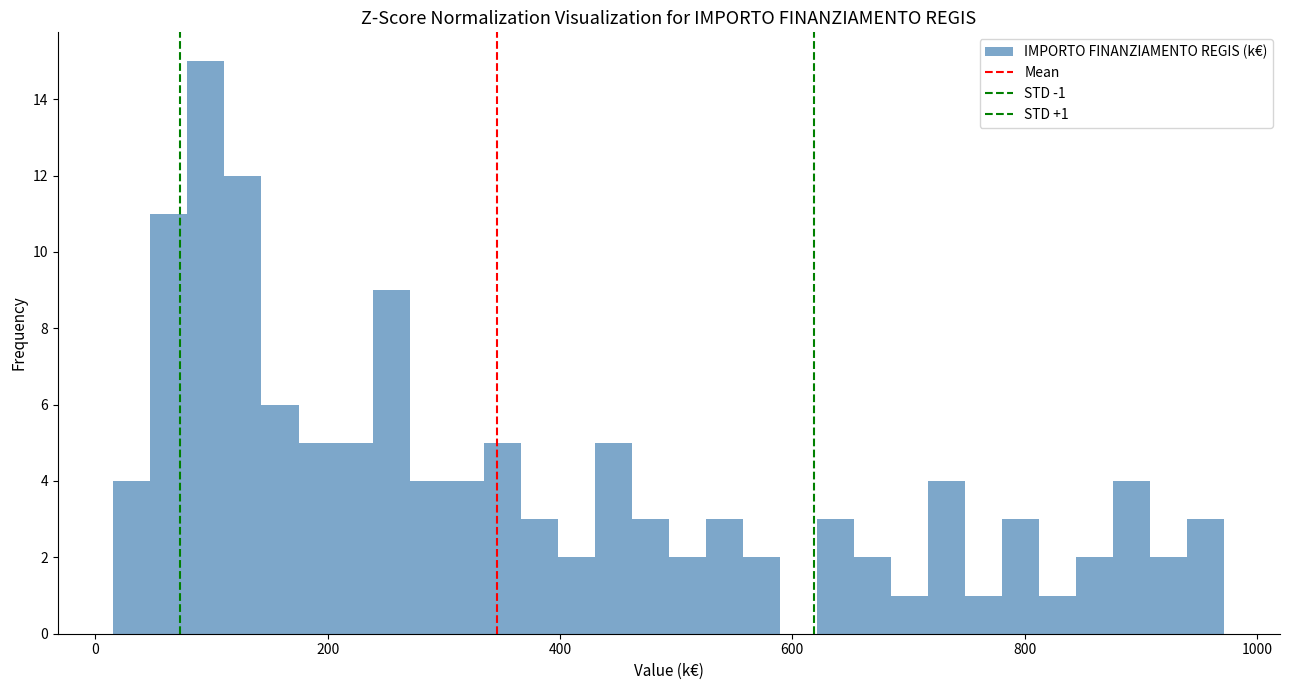

Around what value on the x-axis is the tallest bar? Give the approximate position of its centre, as read against the axis.

100